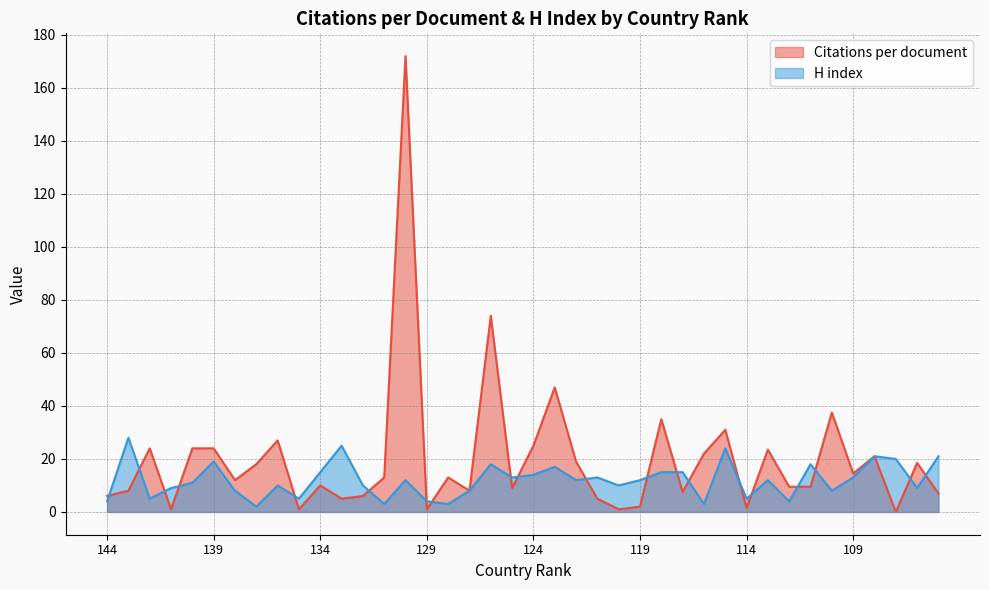

What is the difference between the H index values at 119 and 138?

4.0